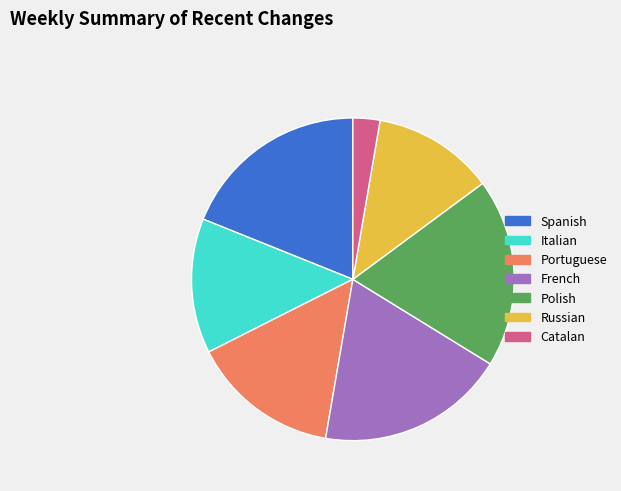

Combined, do Polish and Spanish account for over 50%?

No